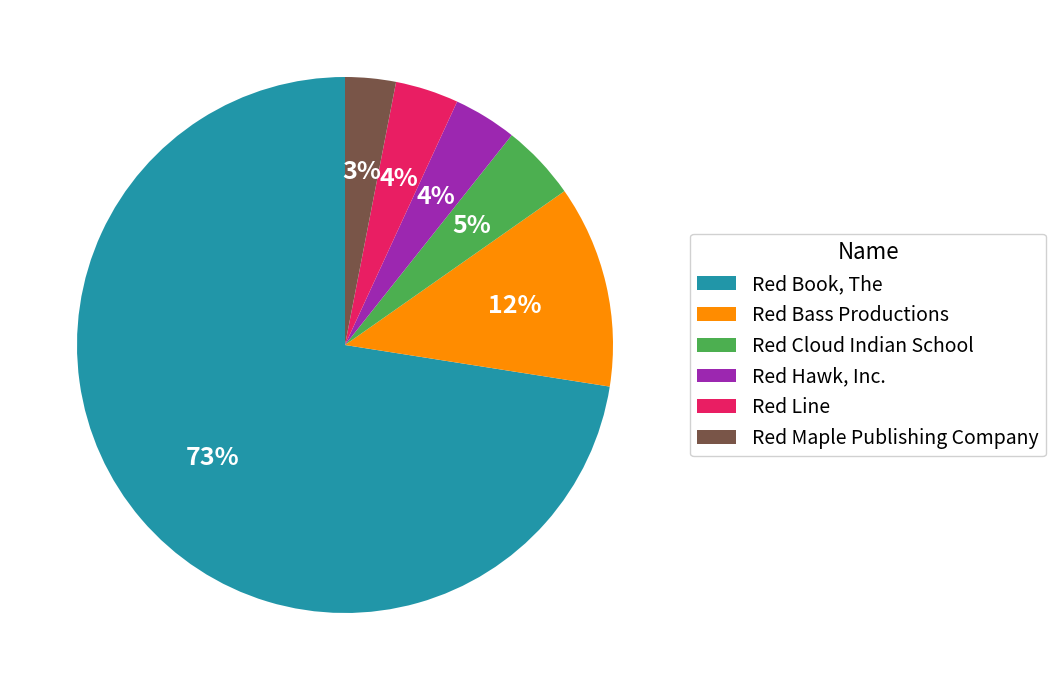

Is the sum of Red Cloud Indian School and Red Hawk, Inc. greater than half?

No